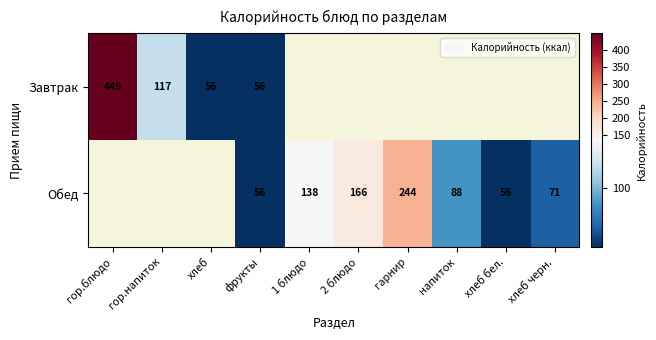

The value of Завтрак at гор.блюдо is 449. True or false?

True